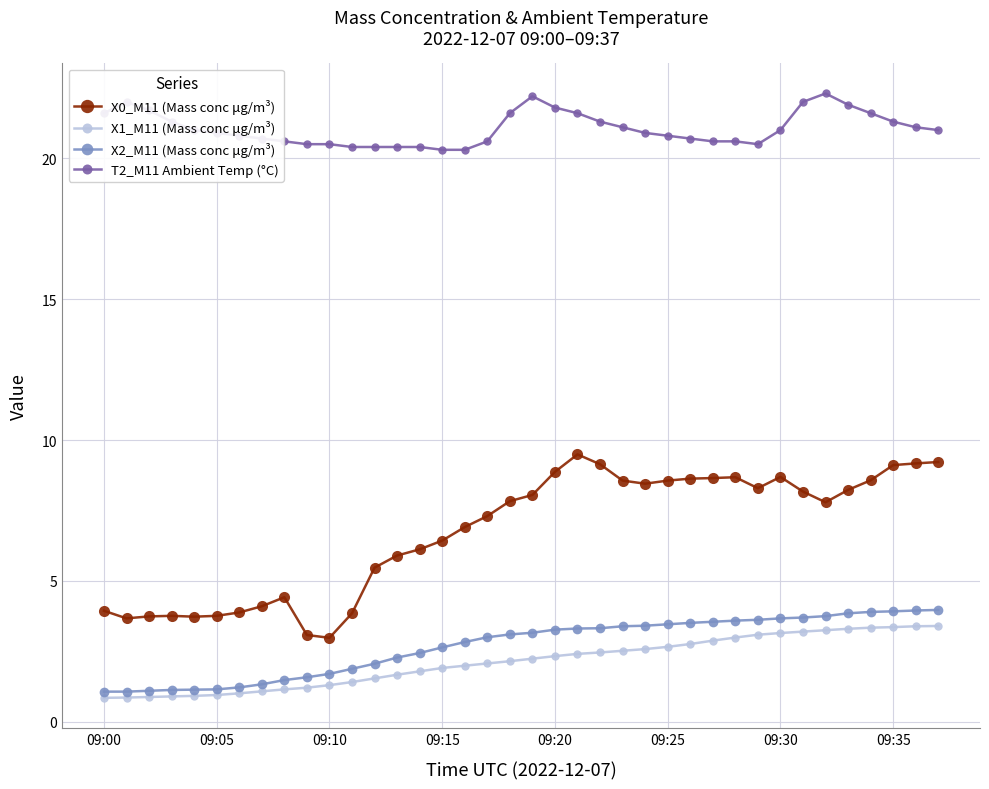

True or false: T2_M11 Ambient Temp (°C) and X0_M11 (Mass conc μg/m³) cross at least once.

False